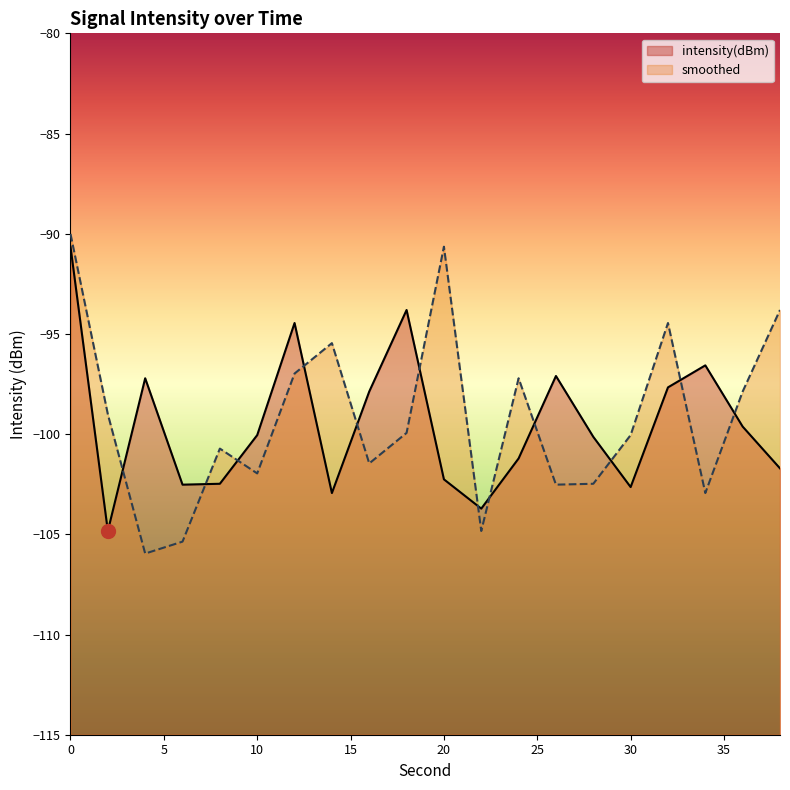

Which series has the largest total across all categories?

smoothed